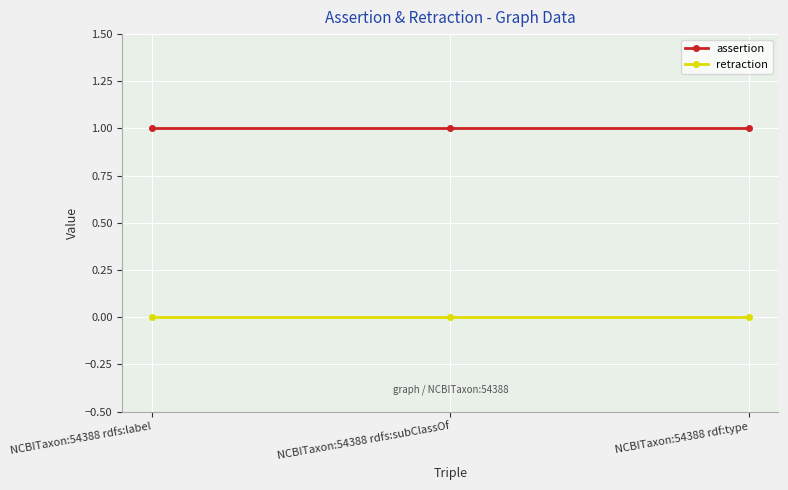

Reading left to right, list all the values displayed in this chart.

assertion: 1	1	1
retraction: 0	0	0